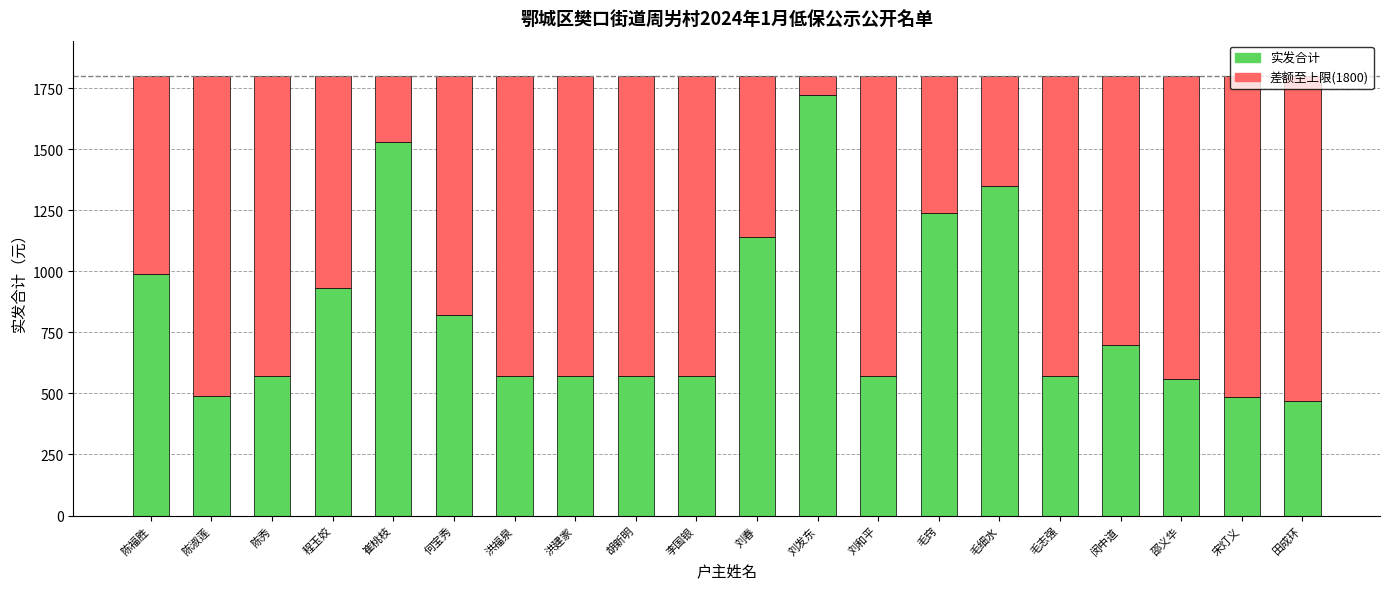

What is the total value across all series at 毛细水?

1800